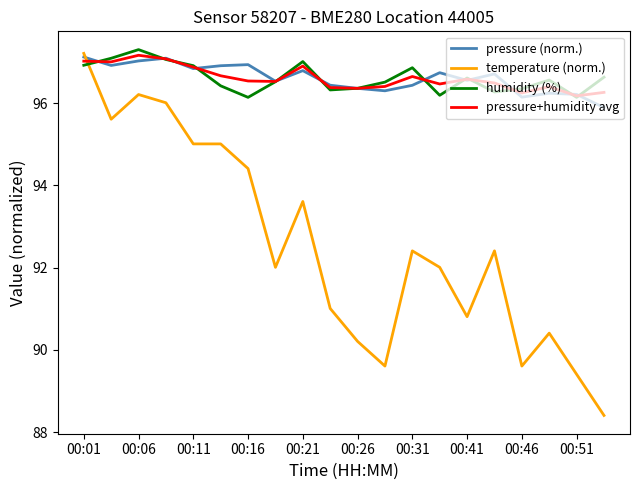

At how many categories does at least one series exceed 88?

20